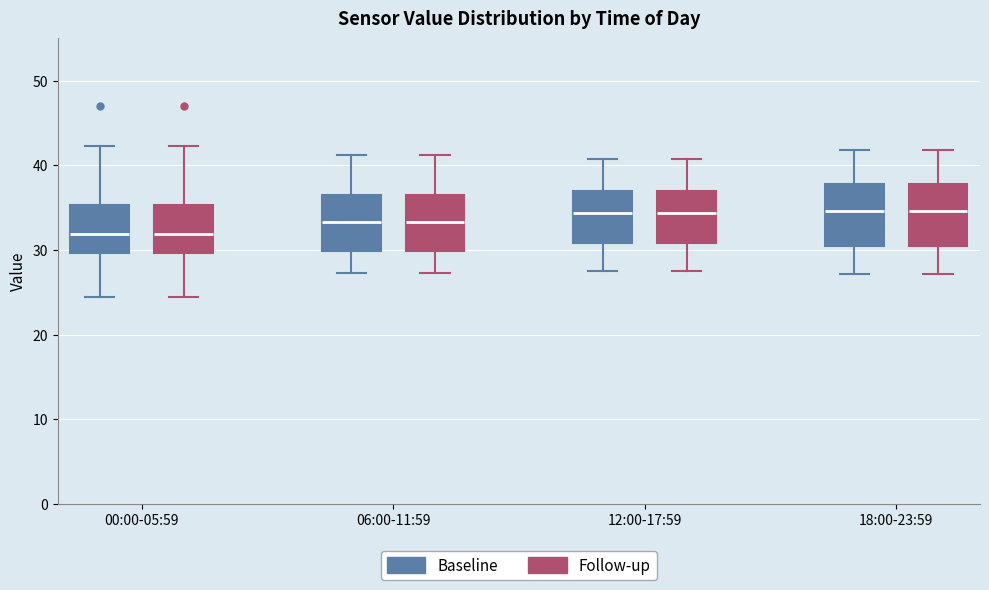

Reading left to right, read every box against the y-axis: the position of its median line, the range the box covers, and the ends of its whiskers. The values are not printed on the chart, so give them approximately, as read against the axis.

00:00-05:59 (Baseline): median 32, box 30 to 35, whiskers 24 to 42
00:00-05:59 (Follow-up): median 32, box 30 to 35, whiskers 24 to 42
06:00-11:59 (Baseline): median 33, box 30 to 36, whiskers 27 to 41
06:00-11:59 (Follow-up): median 33, box 30 to 36, whiskers 27 to 41
12:00-17:59 (Baseline): median 34, box 31 to 37, whiskers 28 to 41
12:00-17:59 (Follow-up): median 34, box 31 to 37, whiskers 28 to 41
18:00-23:59 (Baseline): median 35, box 30 to 38, whiskers 27 to 42
18:00-23:59 (Follow-up): median 35, box 30 to 38, whiskers 27 to 42